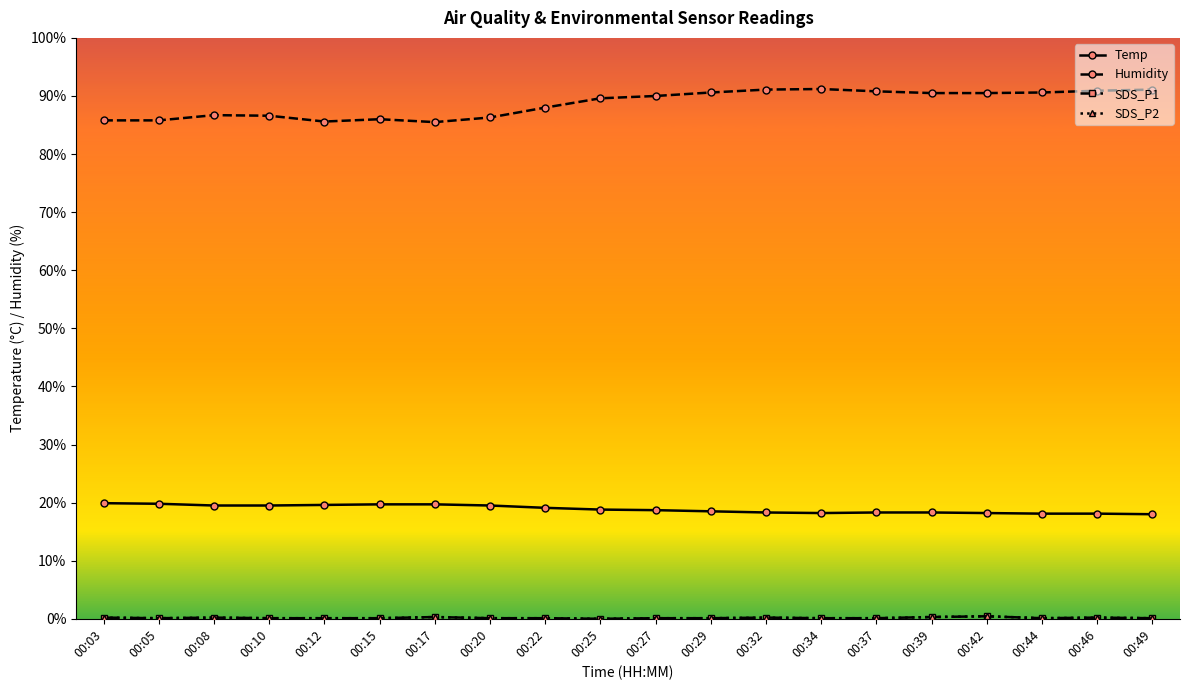

What is the sum of the SDS_P1 values at 00:17 and 00:12?

0.4